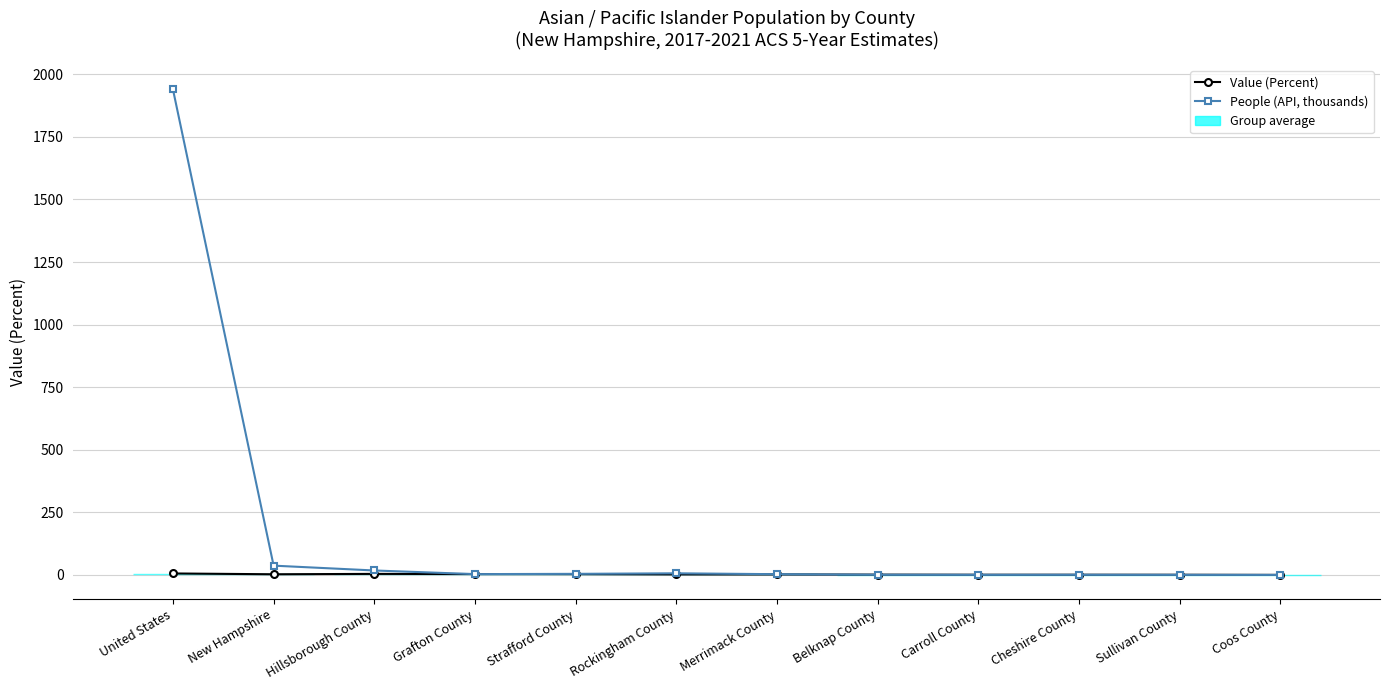

At how many categories does at least one series exceed 1457?

1